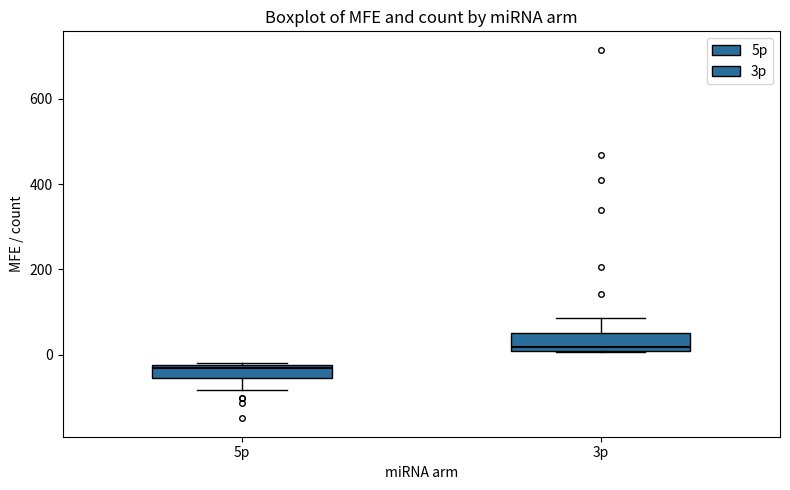

Where does the median line of the box for 5p sit on the y-axis? The values are not printed on the chart, so give them approximately, as read against the axis.

-40